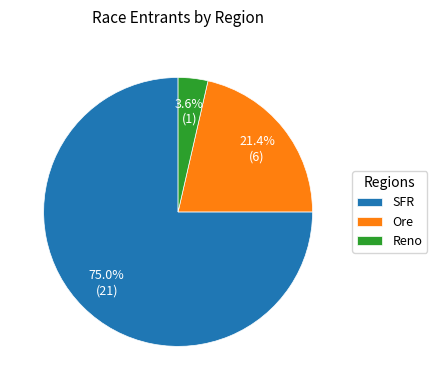

Combined, do Reno and Ore account for over 50%?

No